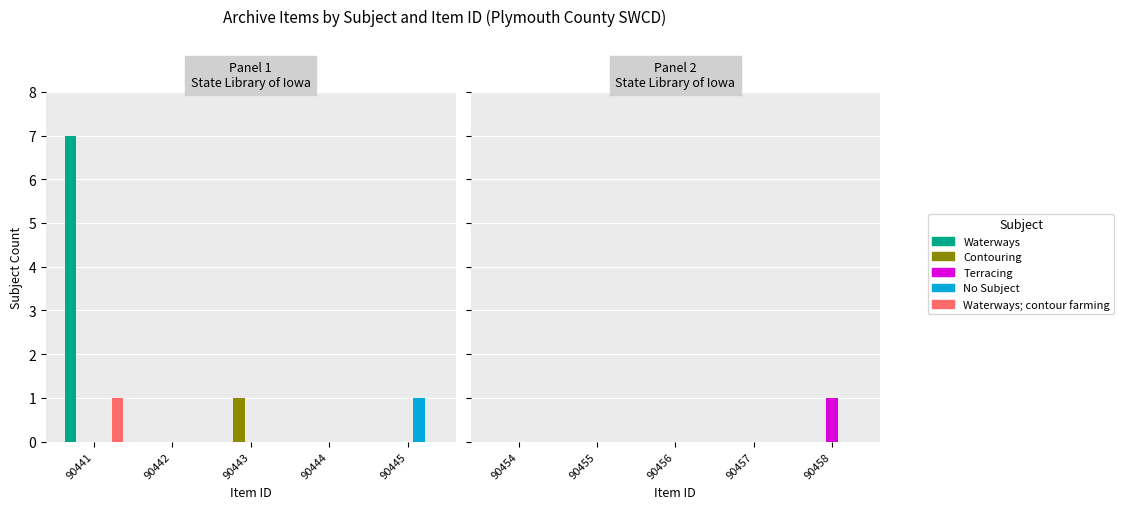

The Waterways; contour farming series shows 0 at 90457. True or false?

True